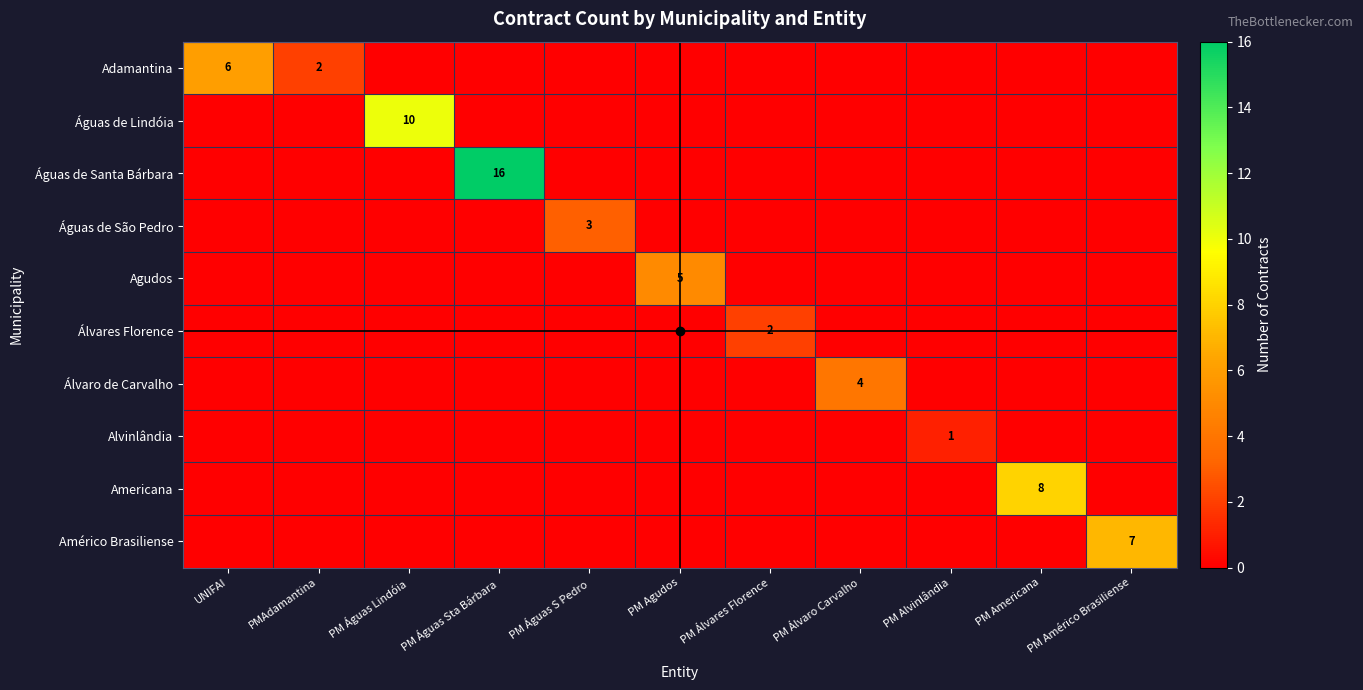

Which category has the lowest value in the Águas de Santa Bárbara series?

UNIFAI